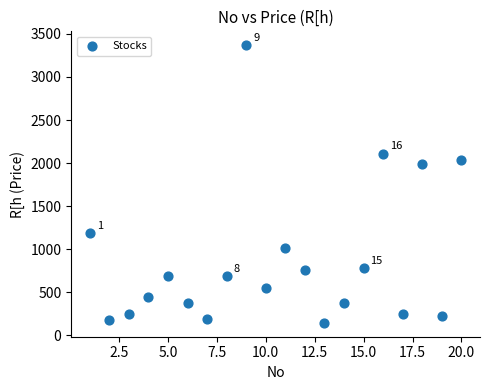

What Y value in the scatter plot is closest to 1757?

1993